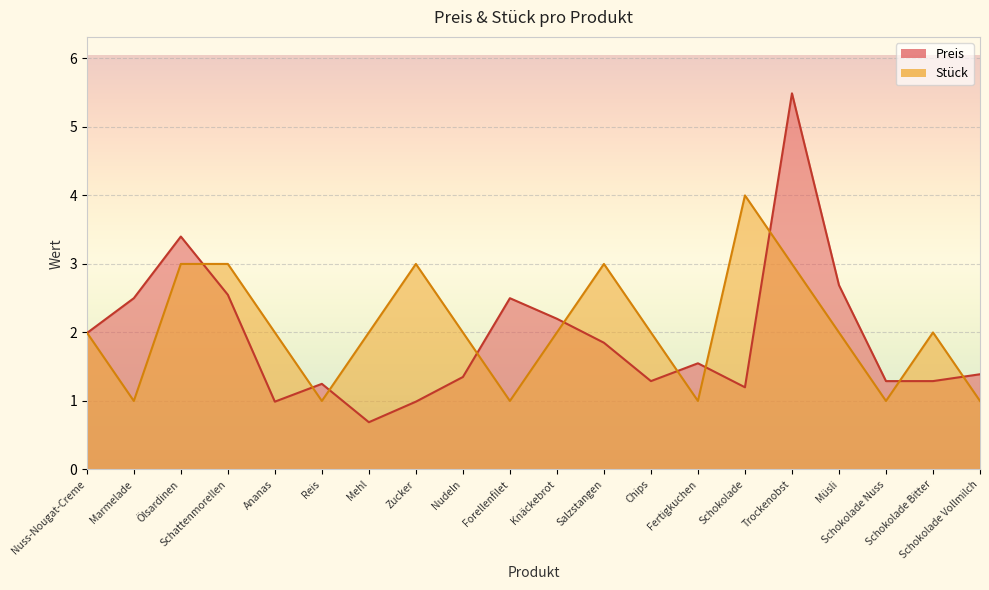

What is the difference between the maximum and minimum values in the Preis series?

4.8